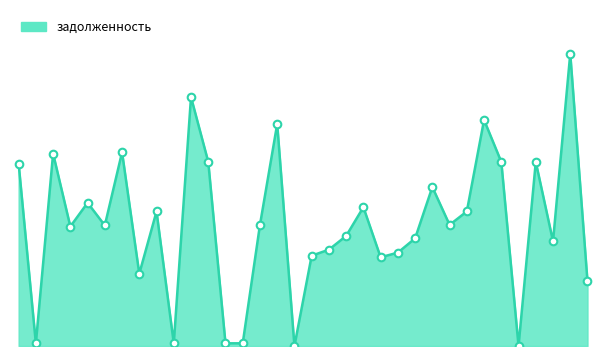

How many lines are shown in the chart?

1